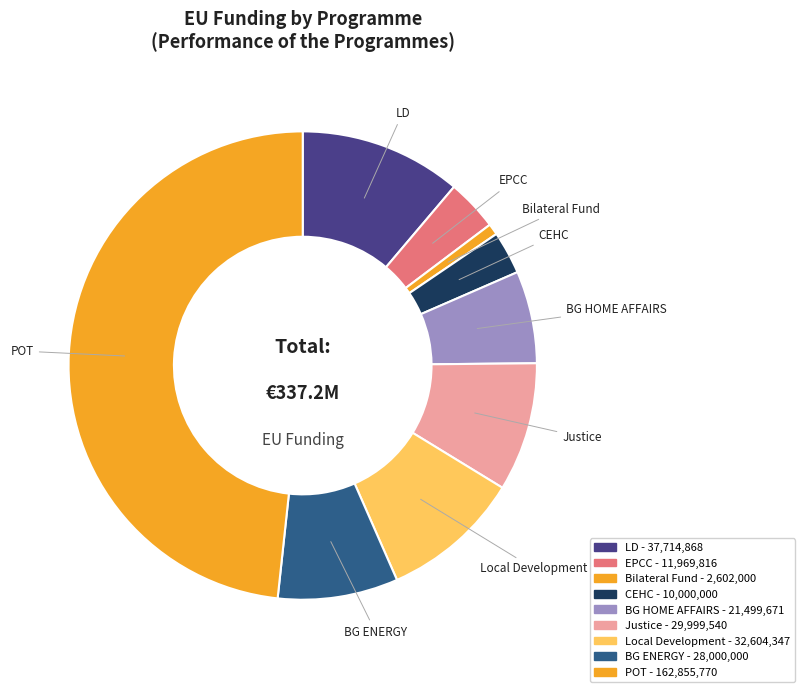

What percentage do EPCC and POT together represent?

51.8%